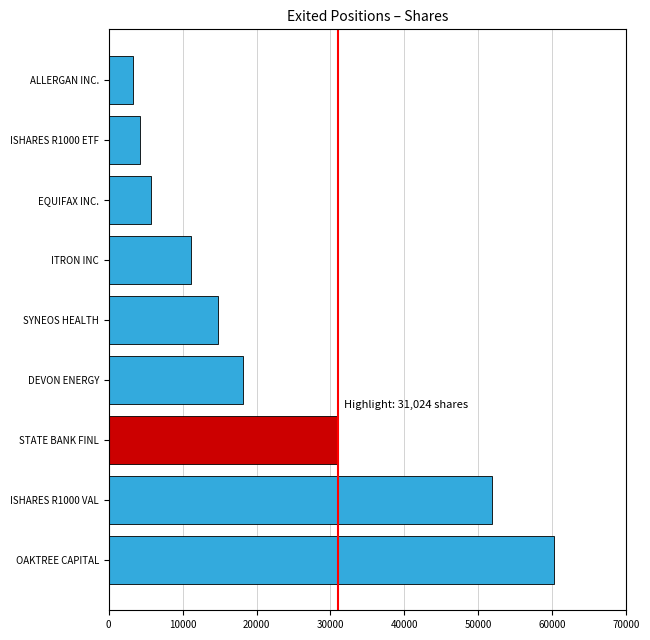

Reading bottom to top, list all the values displayed in this chart.

60244	51836	31024	18110	14828	11192	5699	4258	3300